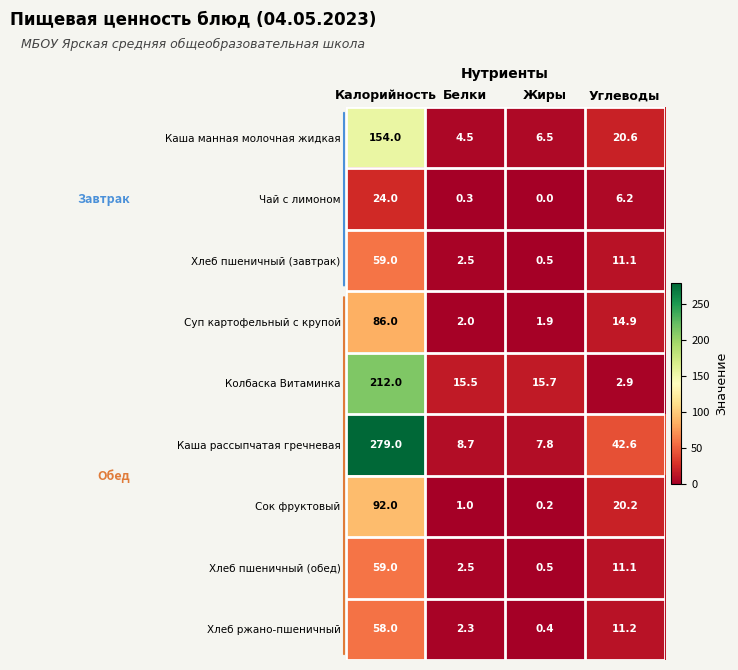

What is the sum of all Суп картофельный с крупой values?

104.8